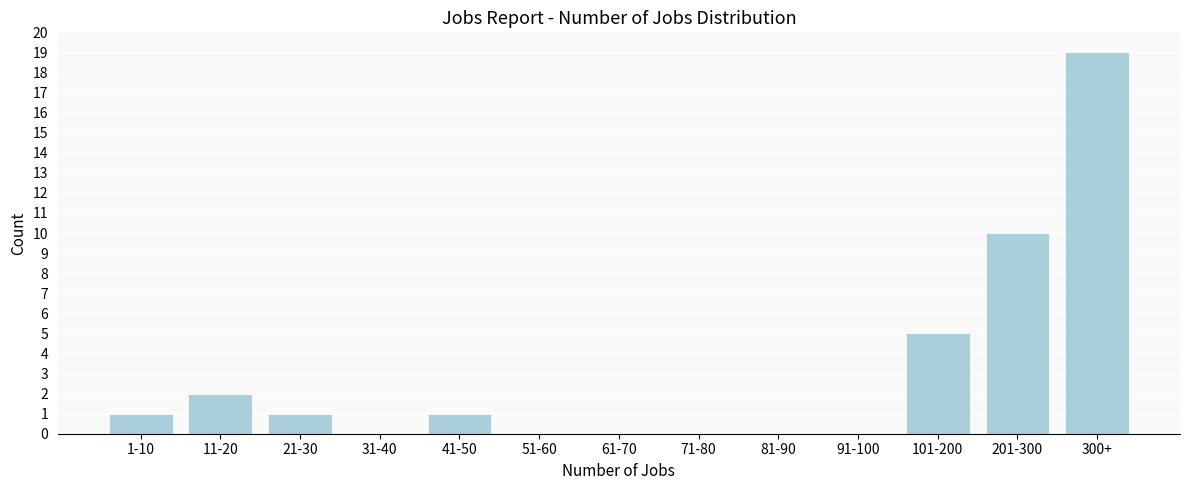

Reading right to left, list all the values displayed in this chart.

300+=19	201-300=10	101-200=5	91-100=0	81-90=0	71-80=0	61-70=0	51-60=0	41-50=1	31-40=0	21-30=1	11-20=2	1-10=1